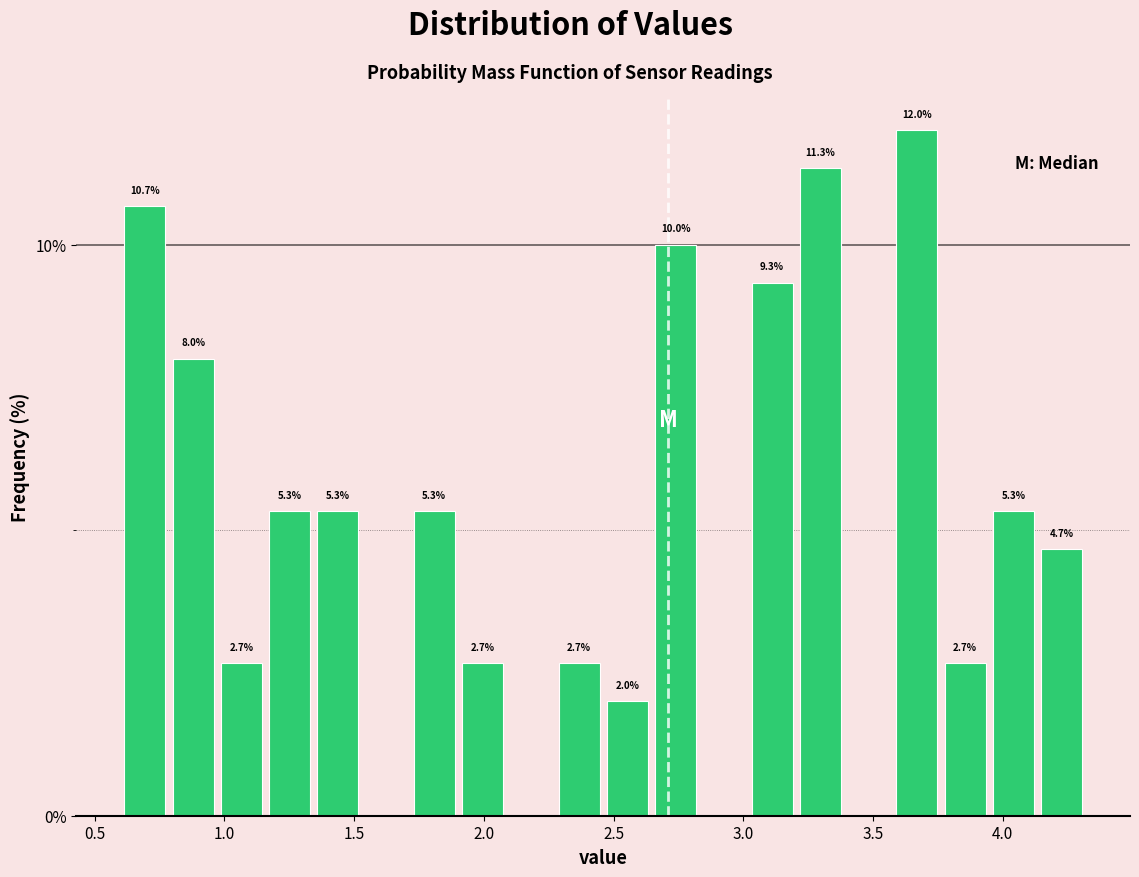

Around what value on the x-axis is the tallest bar? Give the approximate position of its centre, as read against the axis.

3.65